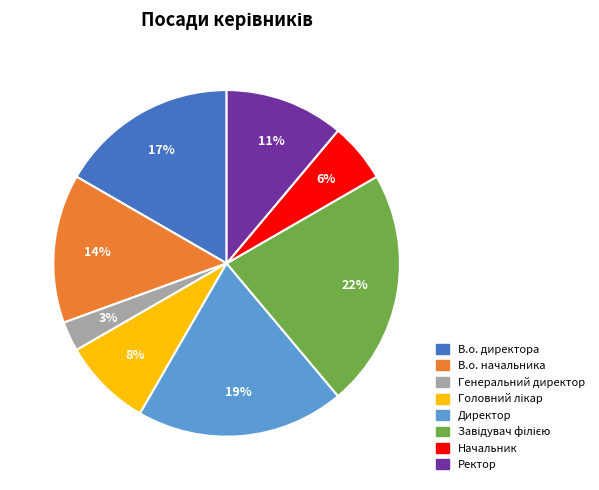

Is there any slice that represents more than half of the pie?

No